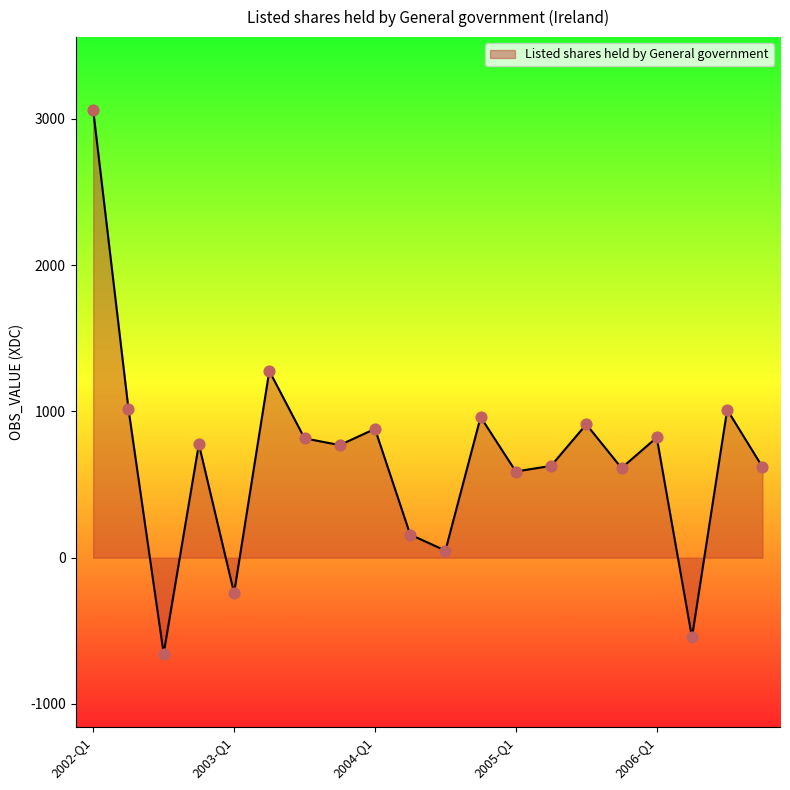

What is the greatest value displayed?

3060